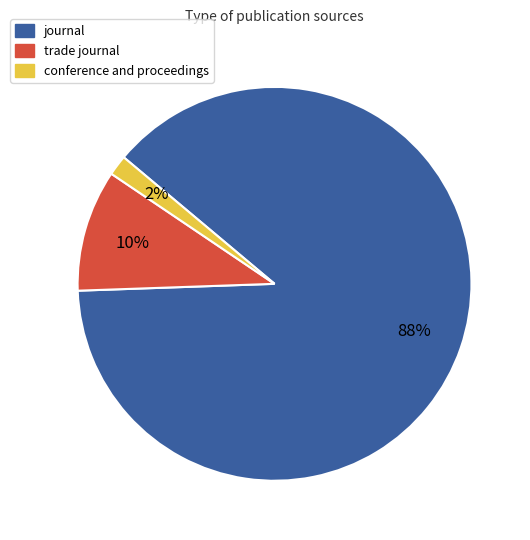

Which category has the smallest portion of the pie?

conference and proceedings